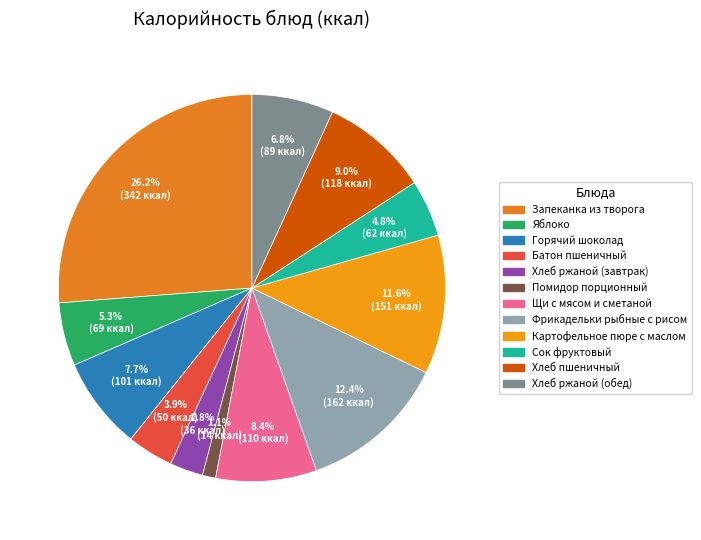

Is there any slice that represents more than half of the pie?

No